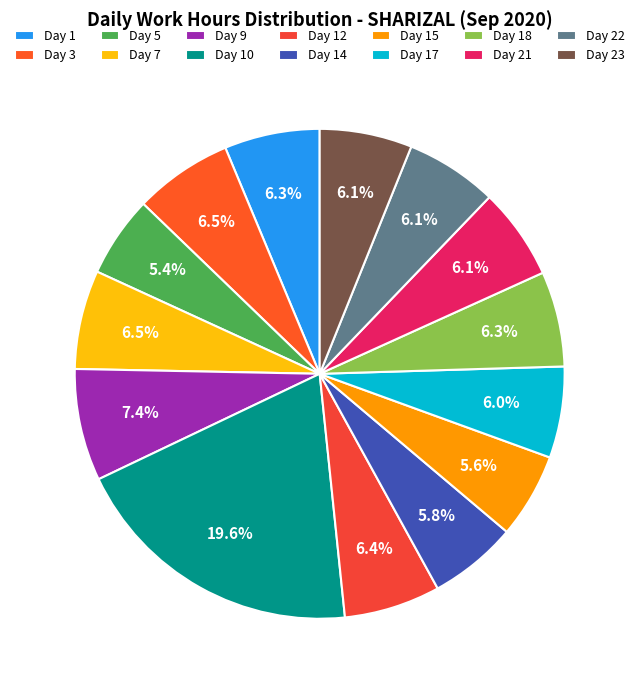

Does Day 14 account for over 50% of the chart?

No